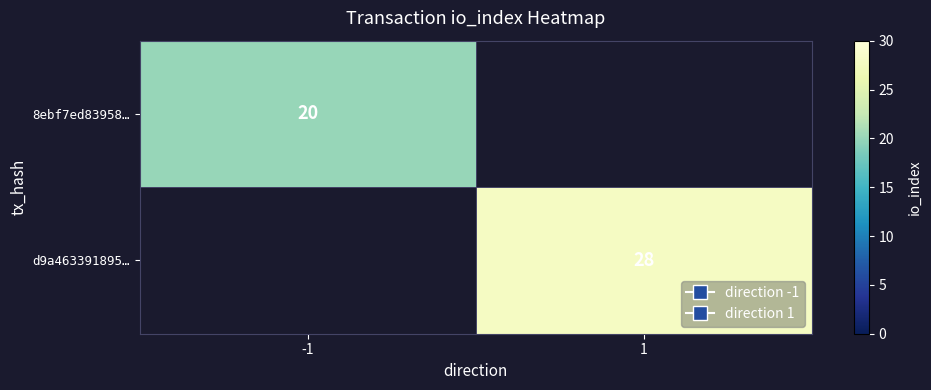

At which label is 8ebf7ed83958… closest to 20?

-1